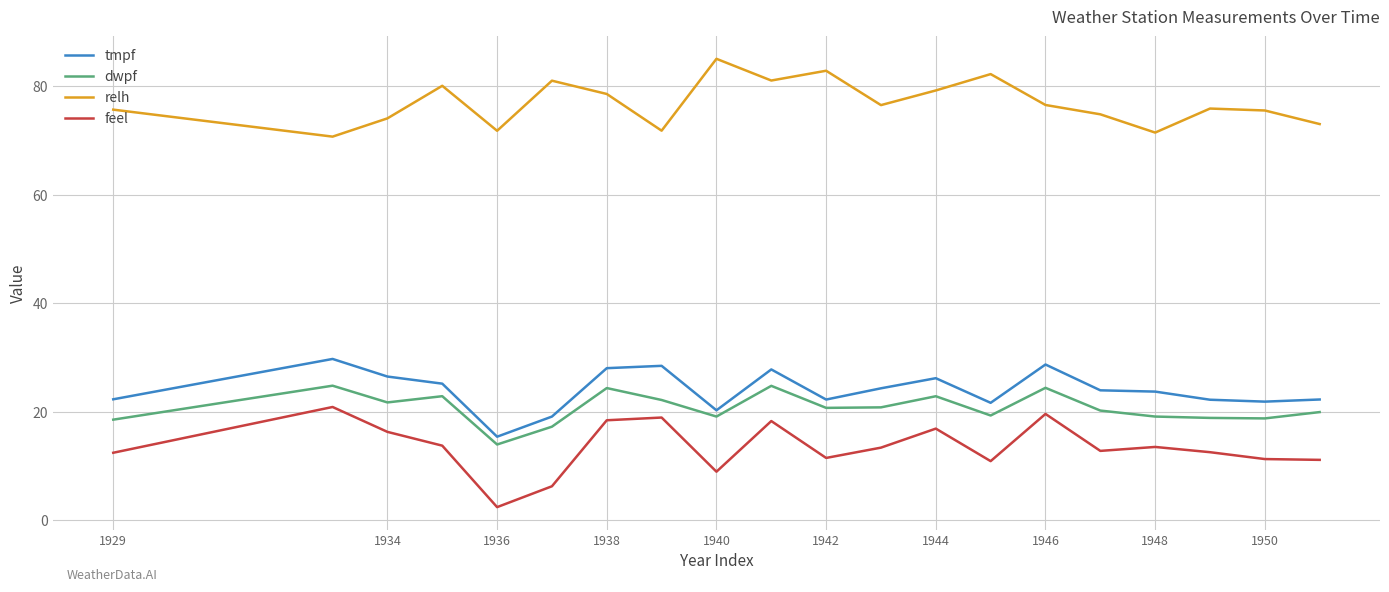

True or false: feel and dwpf cross at least once.

False